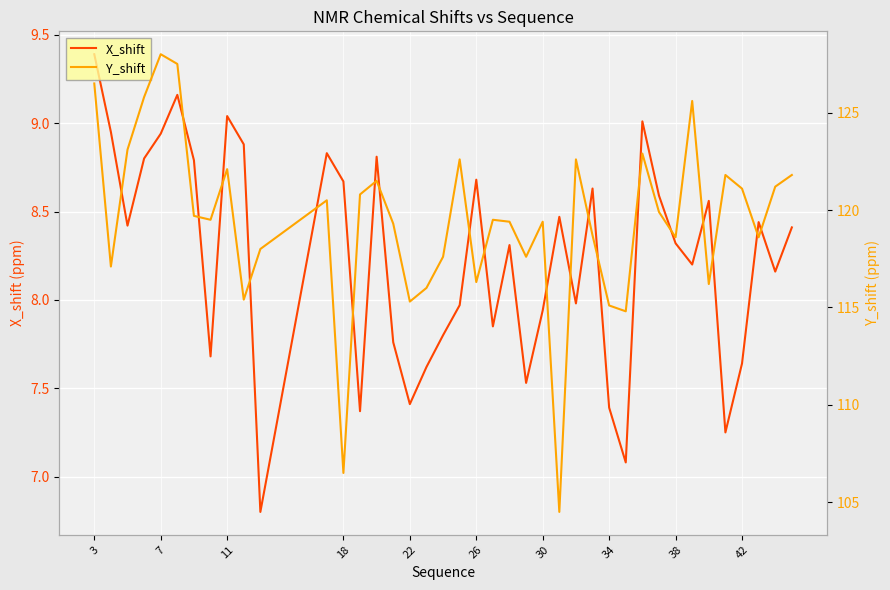

What is the highest value of the X_shift series?

9.4